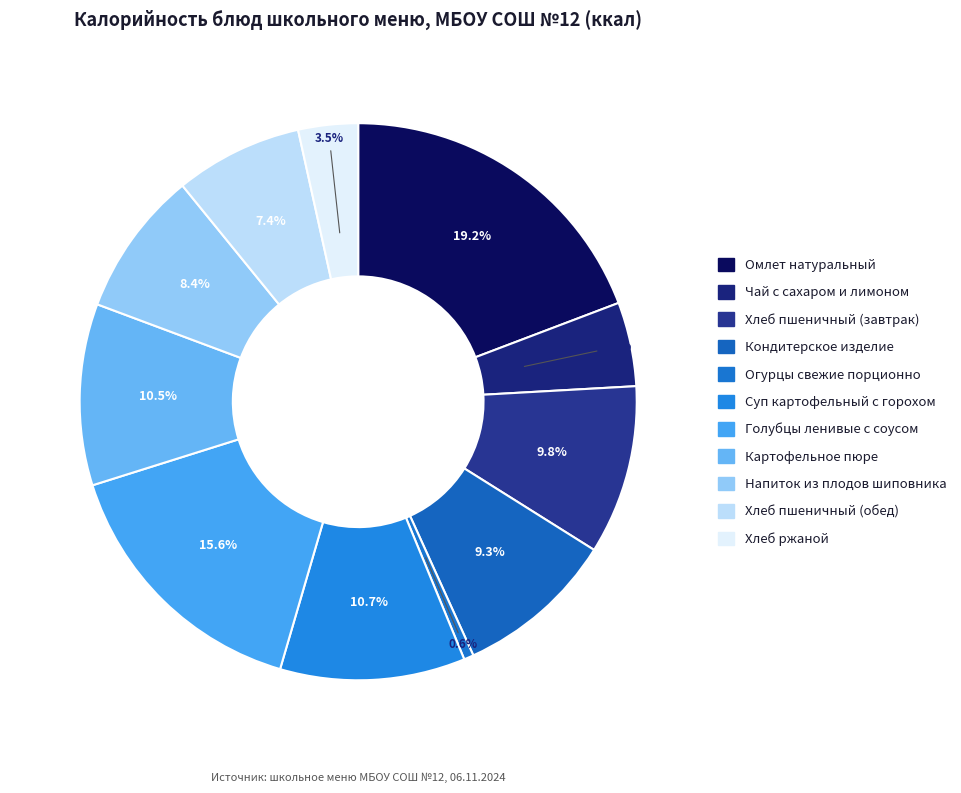

To the nearest percent, what percentage of the pie is Кондитерское изделие?

9%